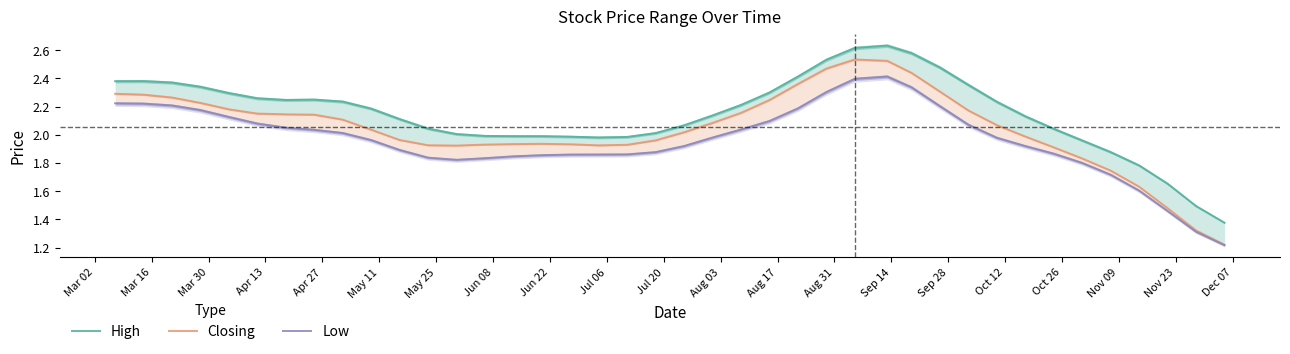

What is the value of the Low point at the 12th from the left?

1.8